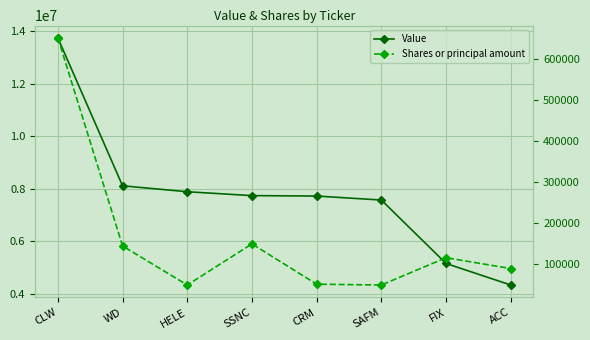

At how many categories does at least one series exceed 9117806?

1